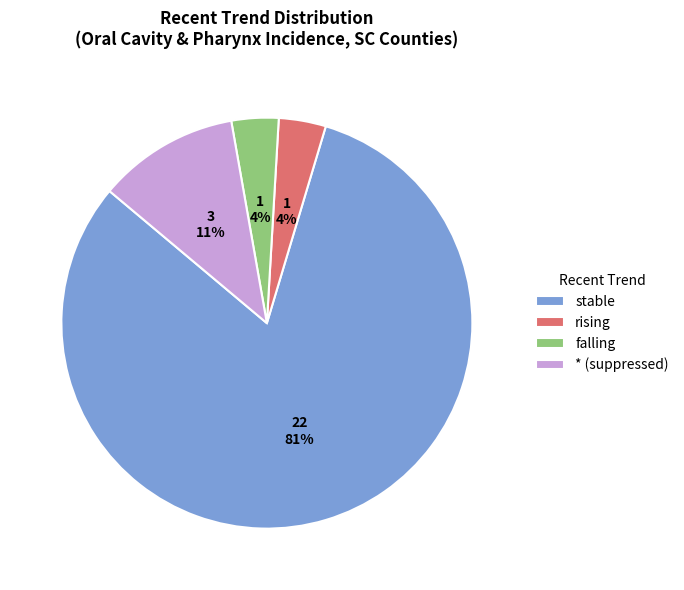

To the nearest percent, what is the average slice percentage?

25%